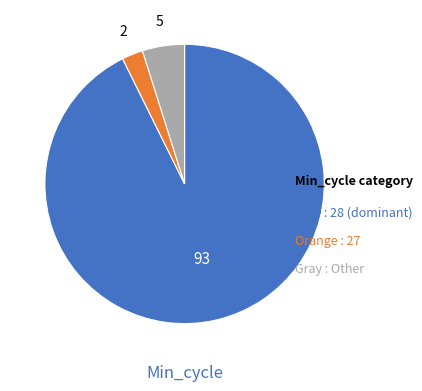

How many segments does this pie chart have?

3